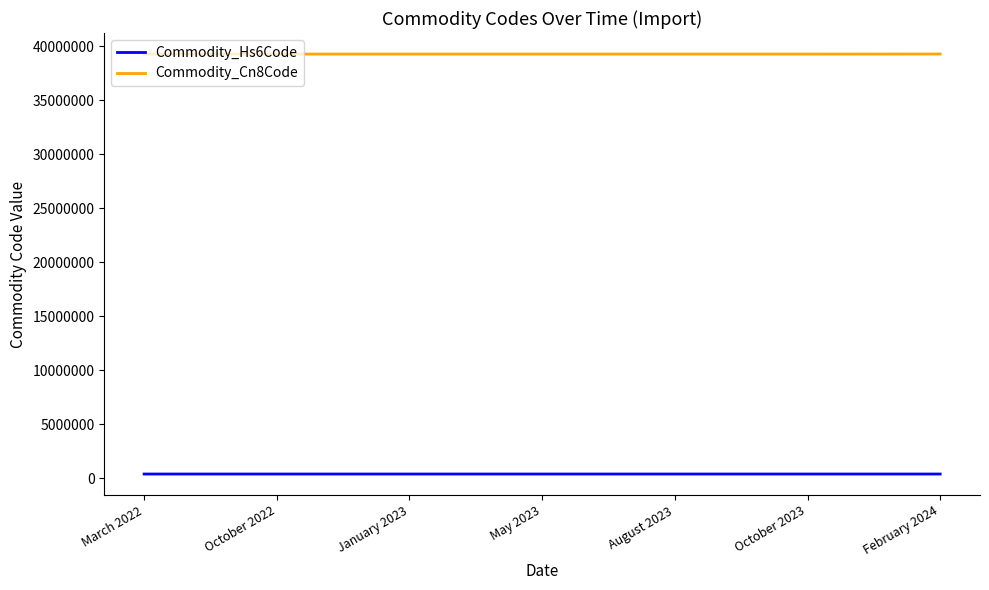

Does the chart have visible grid lines?

No